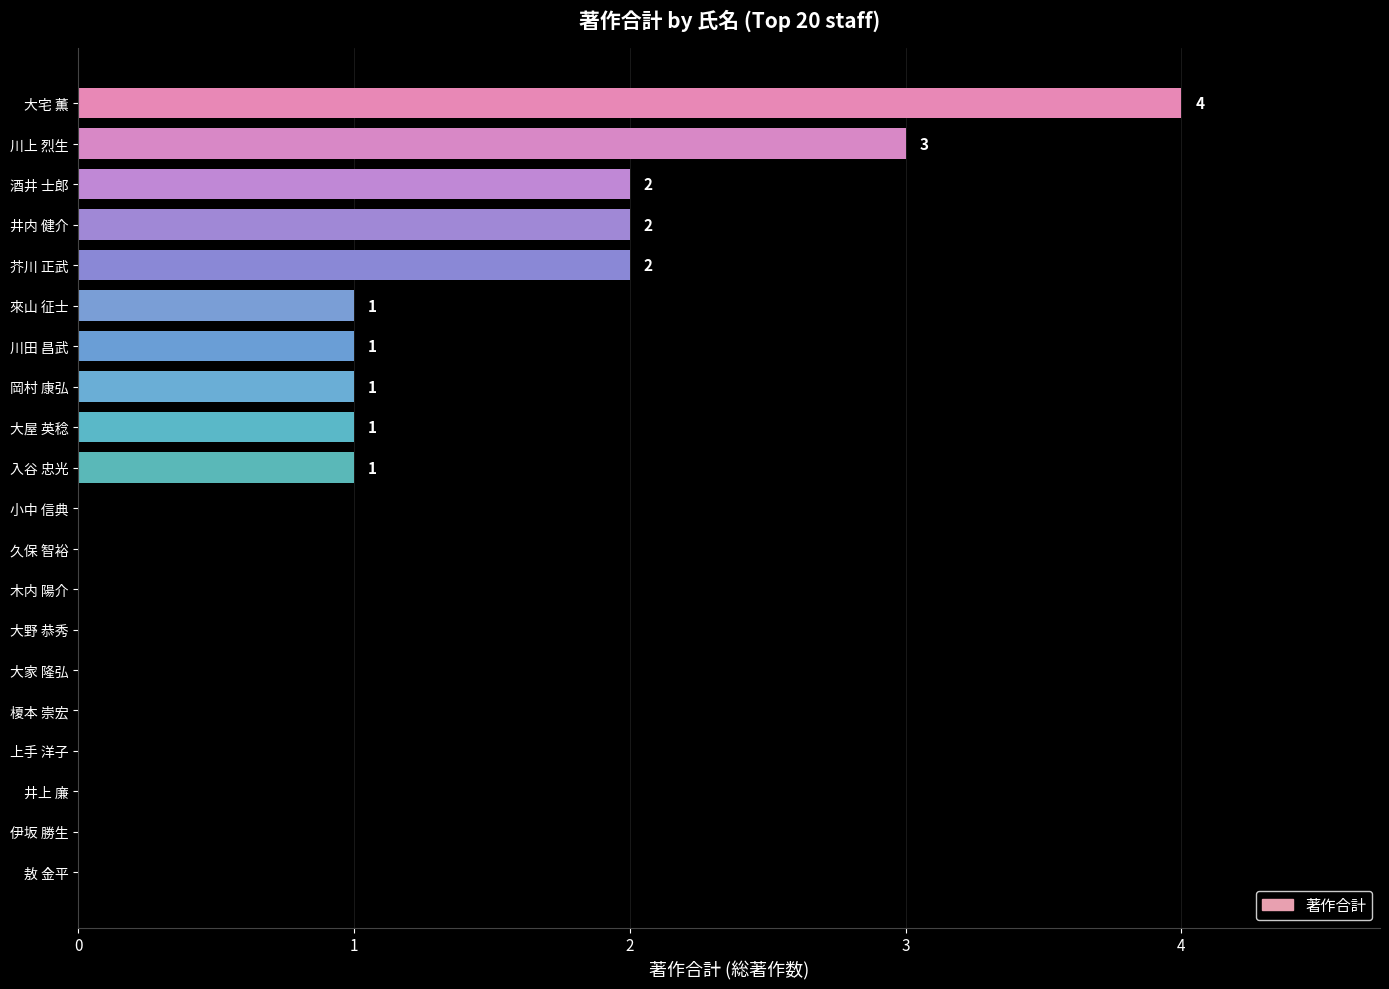

What is the sum of all values?

18